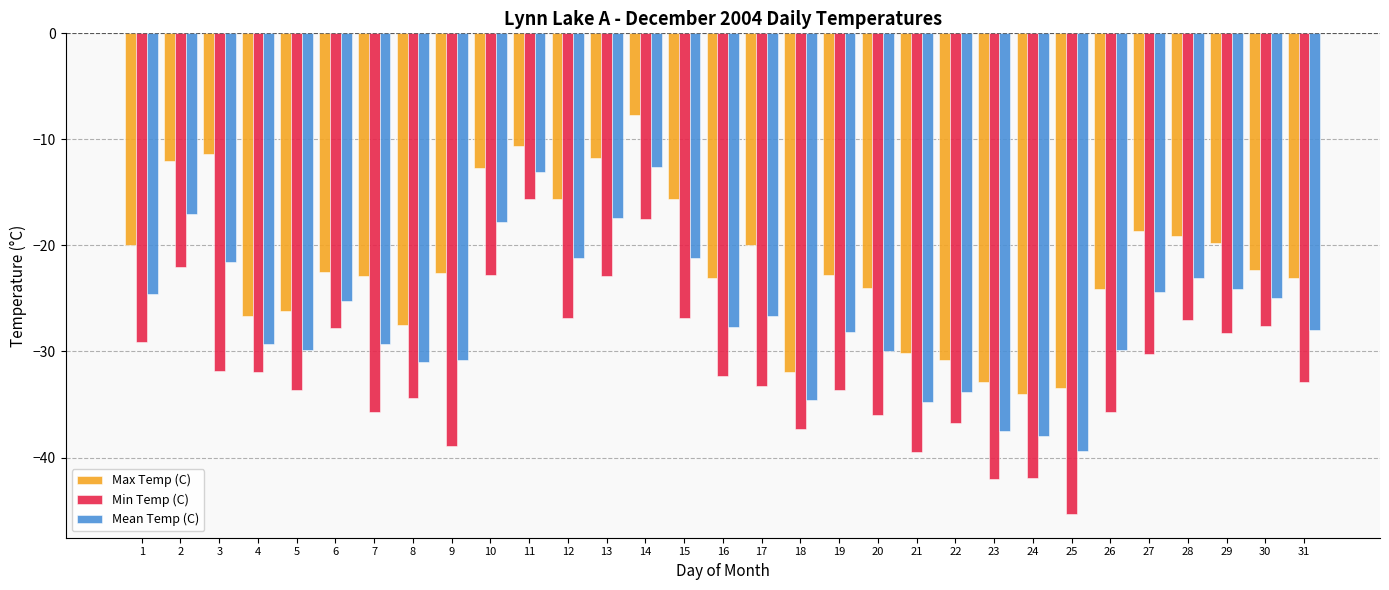

Which series has the largest total across all categories?

Max Temp (C)